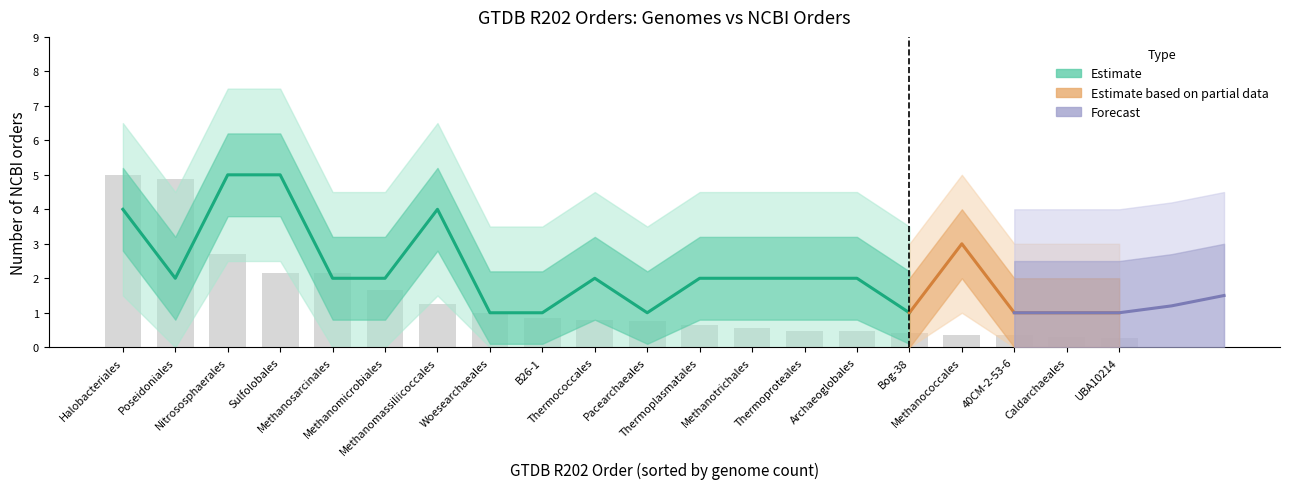

What is the difference between the maximum and second lowest values?

4.7